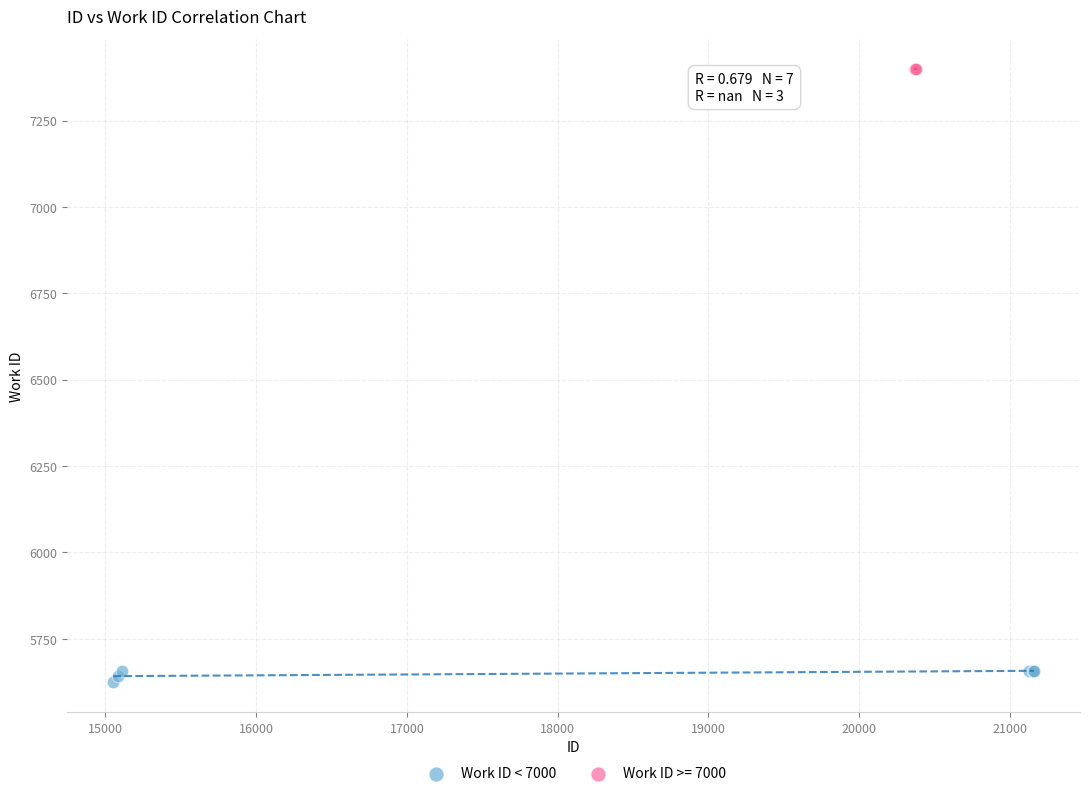

Which series contains the highest Y value?

Work ID >= 7000